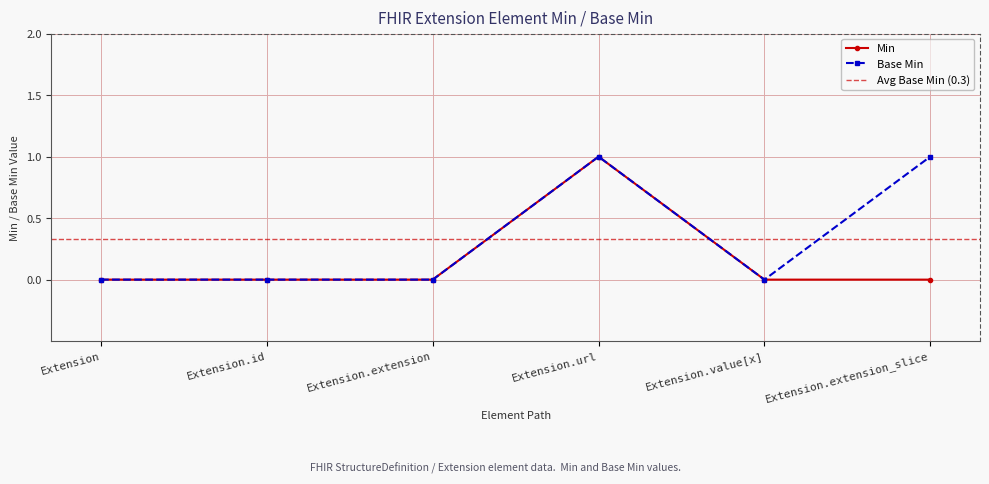

At which category does Base Min reach its first local peak?

Extension.url